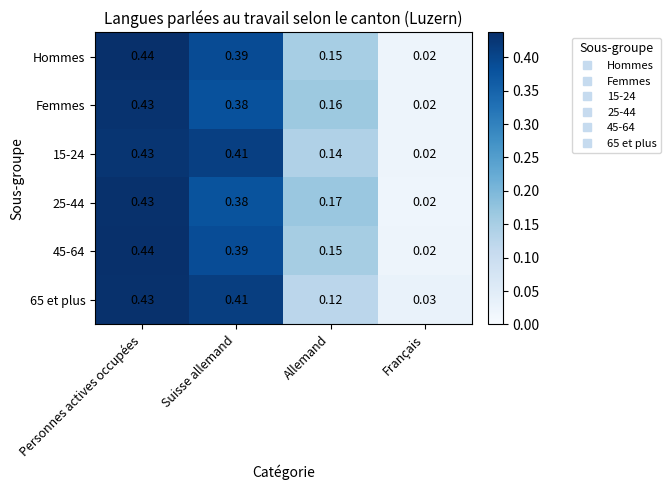

List the labels in order of 25-44 value, smallest first.

Français, Allemand, Suisse allemand, Personnes actives occupées